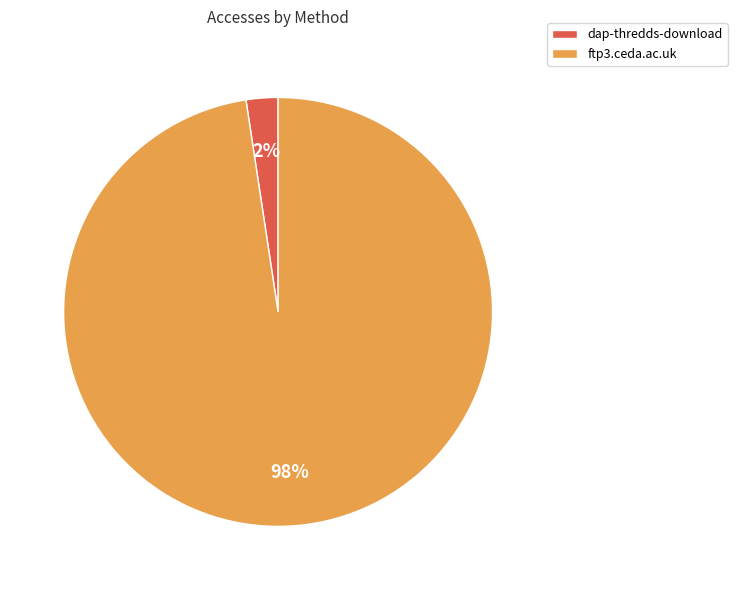

True or false: dap-thredds-download accounts for 2% of the total.

True